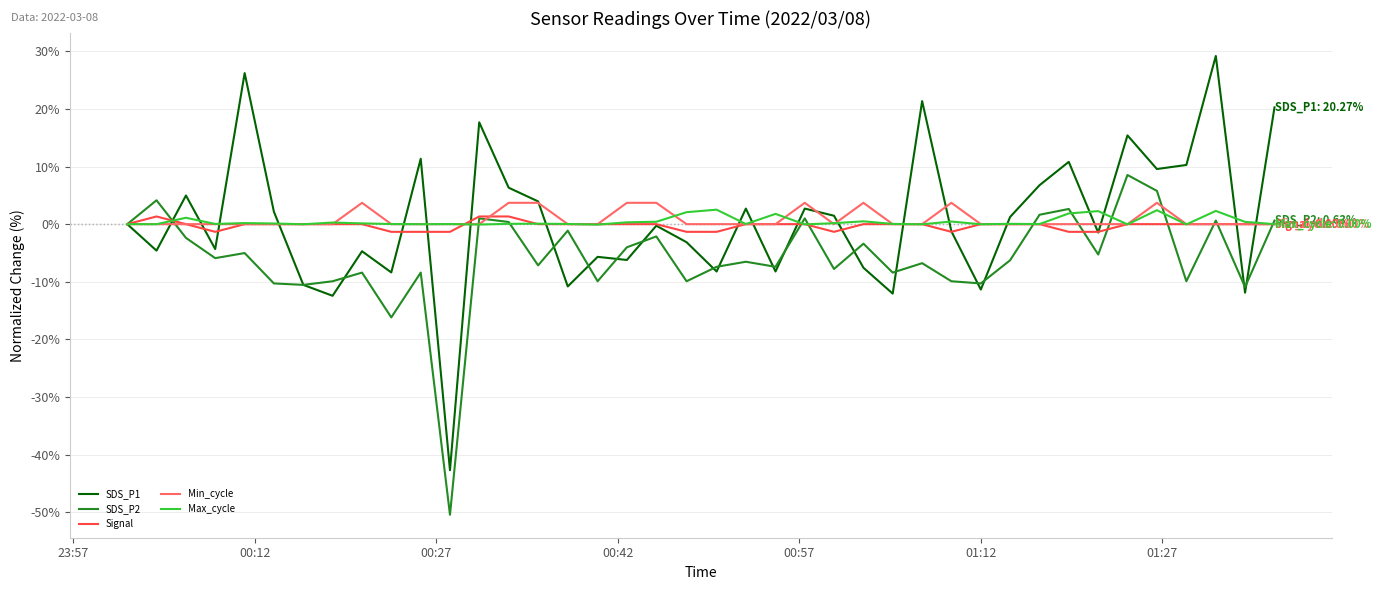

How many distinct data groups are displayed?

5